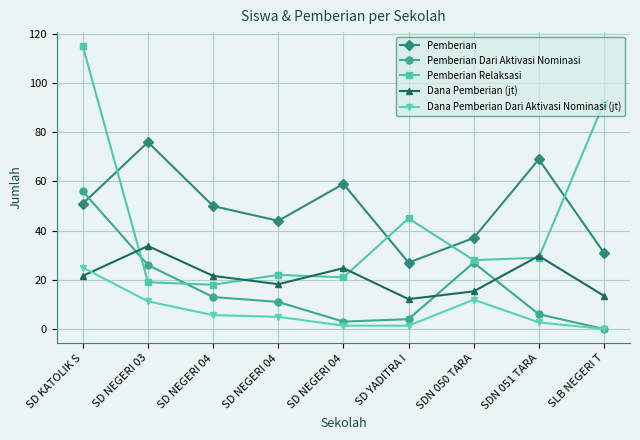

How many lines are shown in the chart?

5